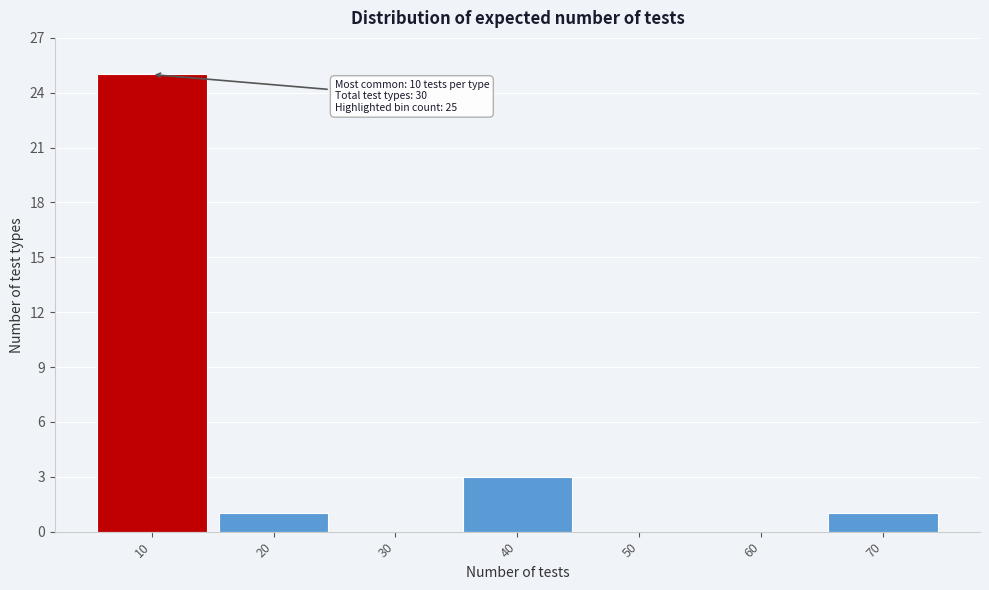

Which range on the x-axis has the tallest bar?

5 to 15